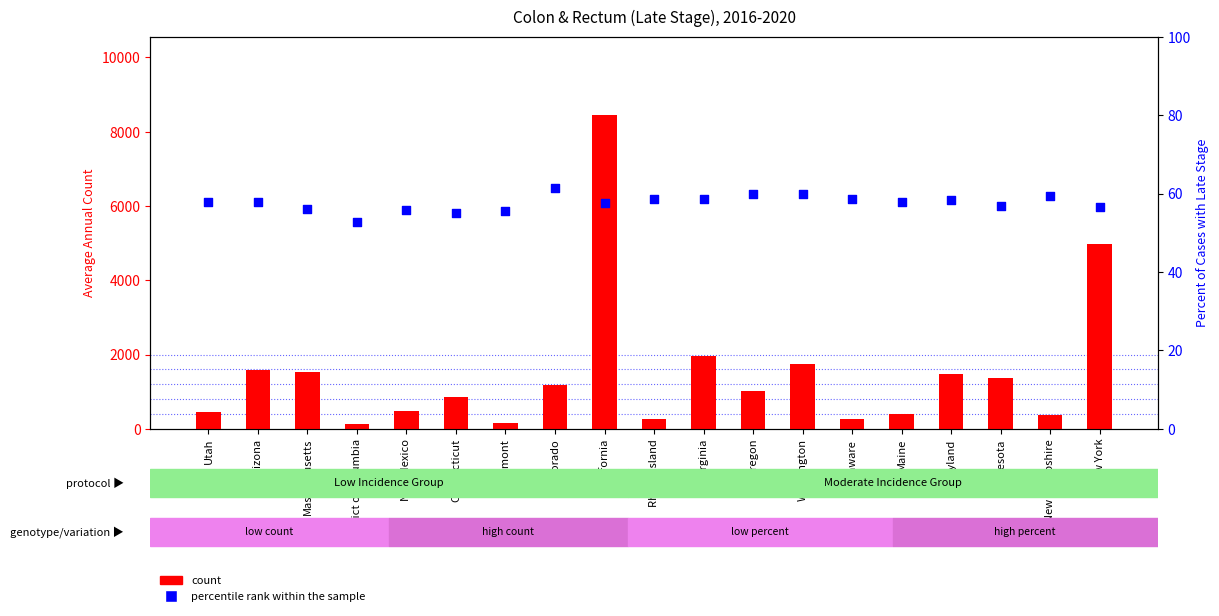

What are all the series names shown in the legend?

count, percentile rank within the sample